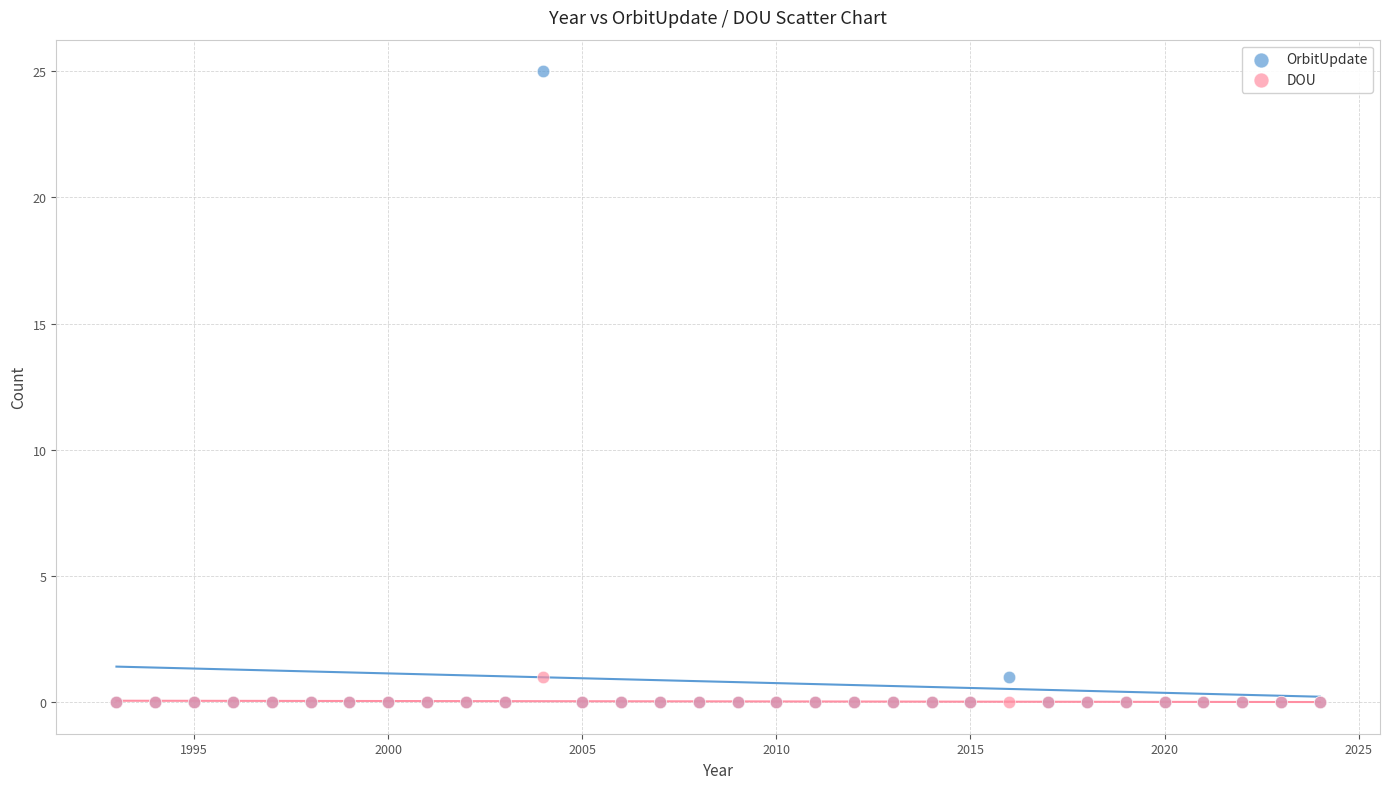

Which series has the largest Y range (max minus min)?

OrbitUpdate